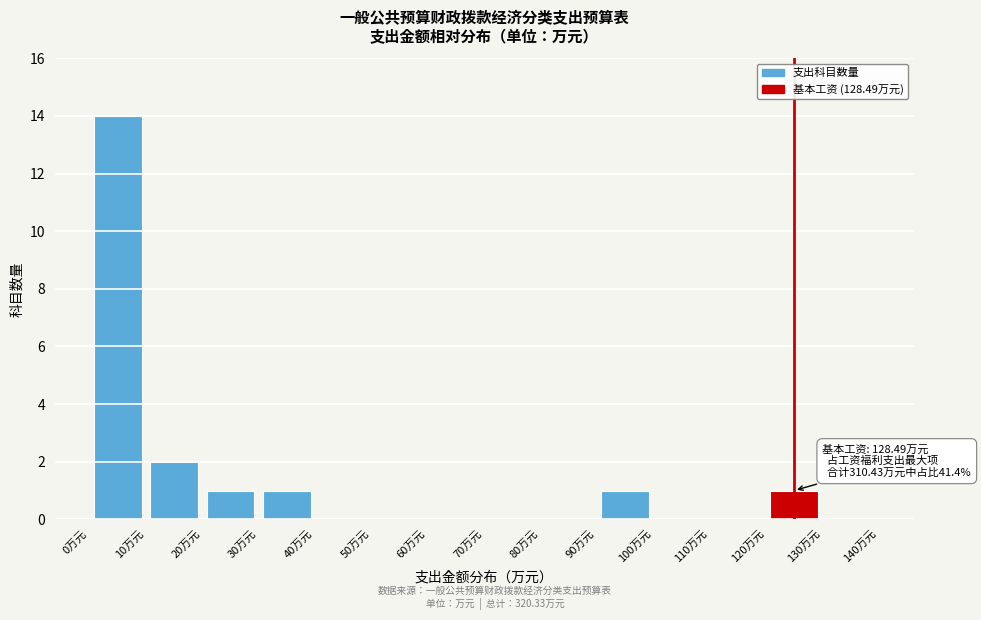

Over which range of the x-axis is the bar tallest?

0 to 10